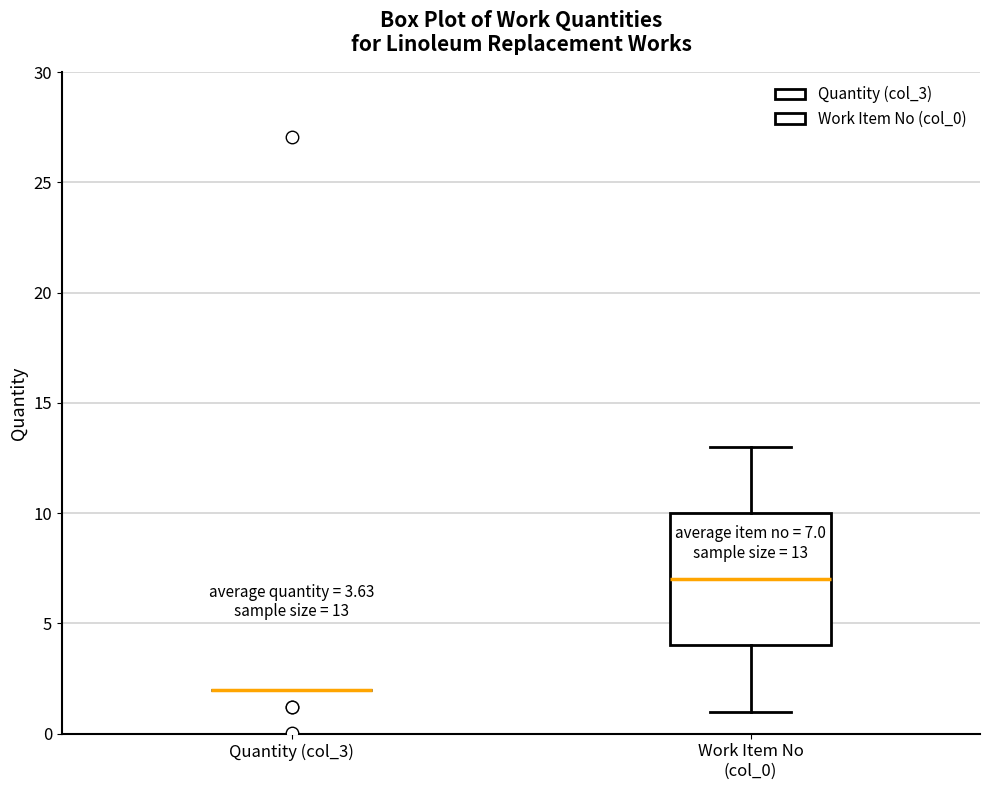

Which box is the tallest, from its lower edge to its upper edge?

Work Item No (col_0)